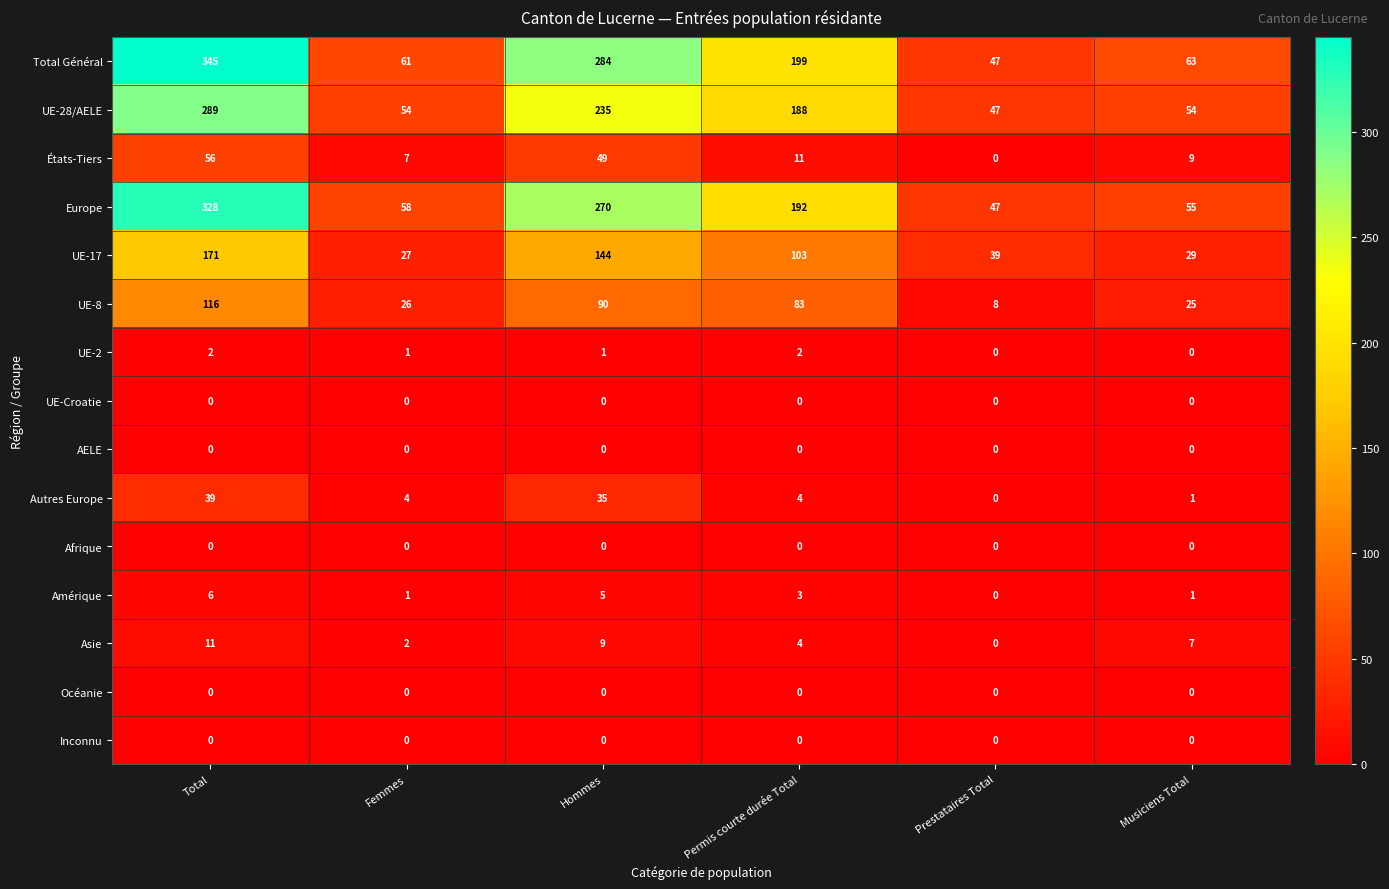

At which category is the sum across all series the highest?

Total